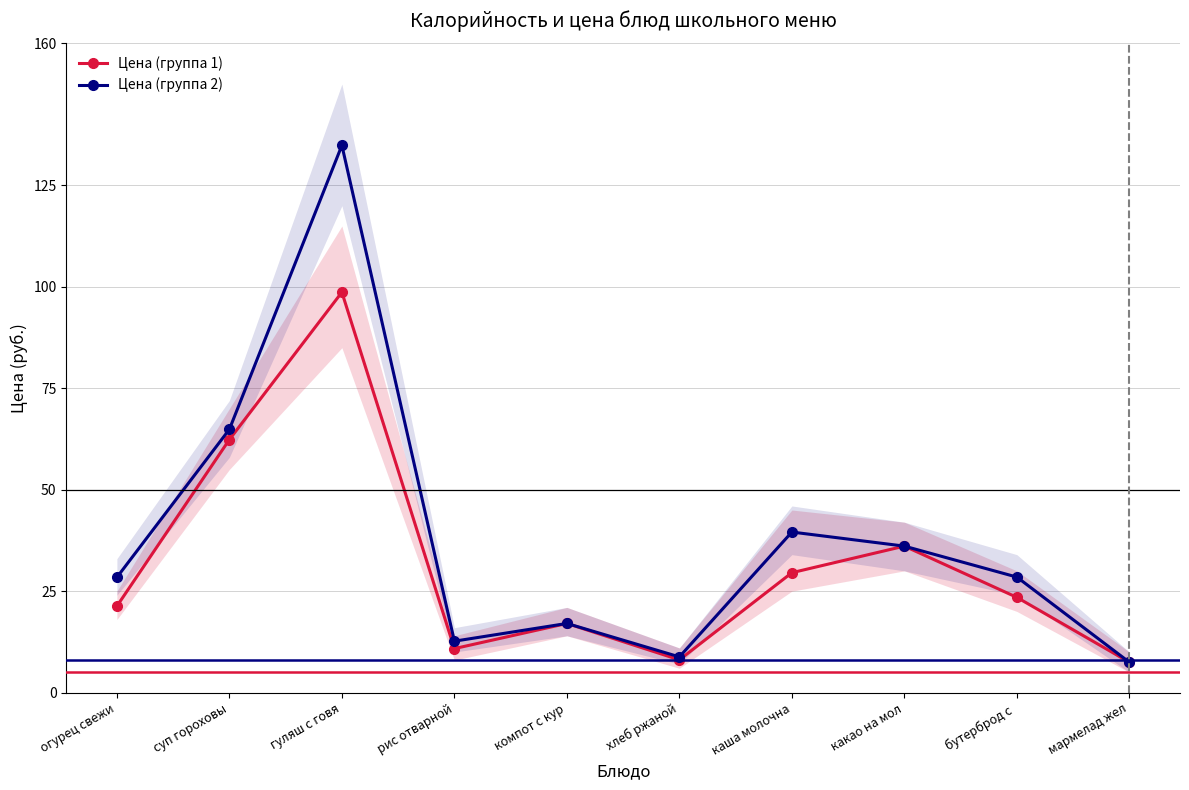

Rank the series by their average value, from highest to lowest.

Цена (группа 2), Цена (группа 1)